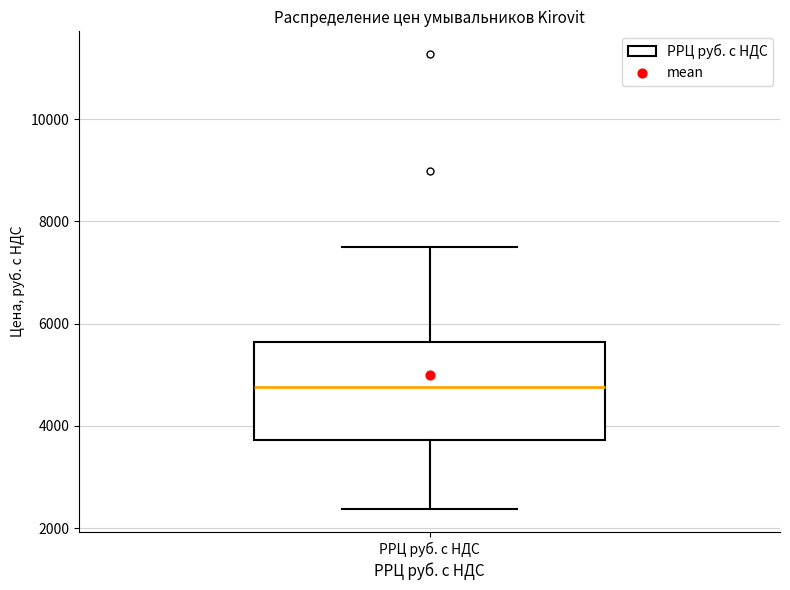

Where does the median line of the box for РРЦ руб. с НДС sit on the y-axis? The values are not printed on the chart, so give them approximately, as read against the axis.

4800